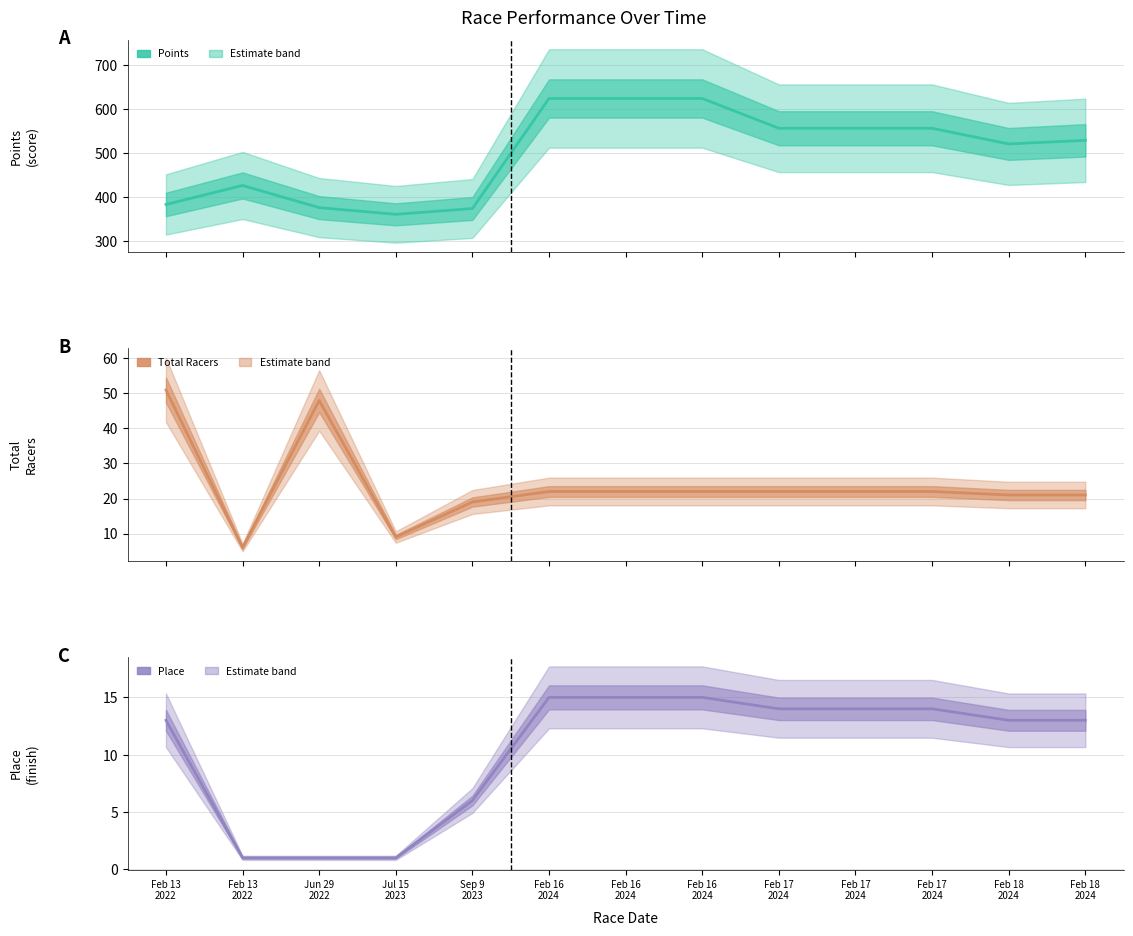

Read the Total Racers value at Feb 17
2024.

22.0